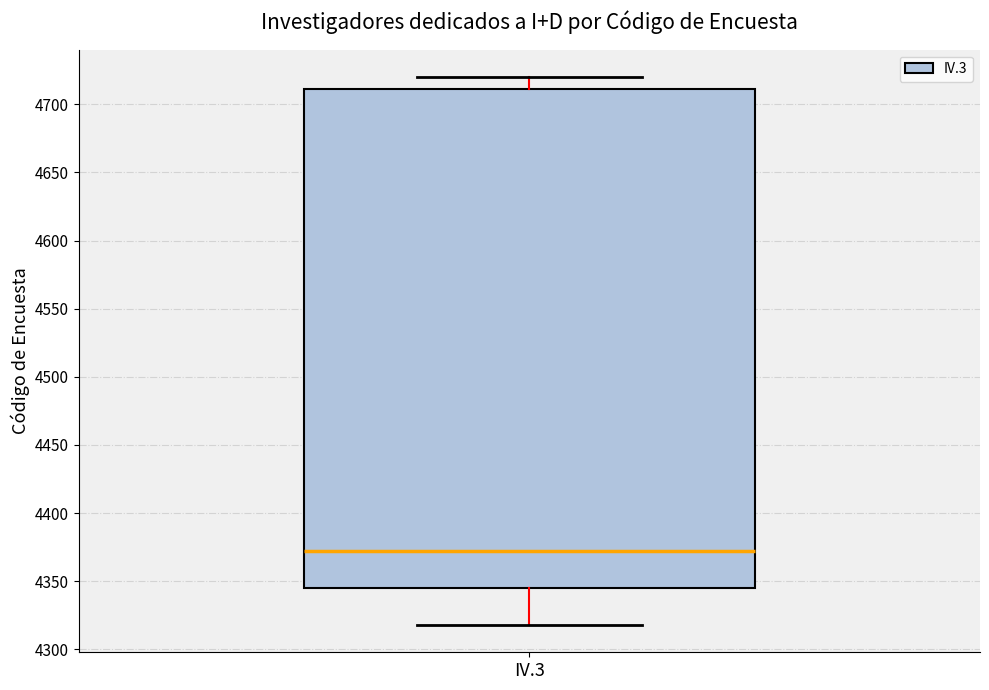

Where does the median line of the box for IV.3 sit on the y-axis? The values are not printed on the chart, so give them approximately, as read against the axis.

4370